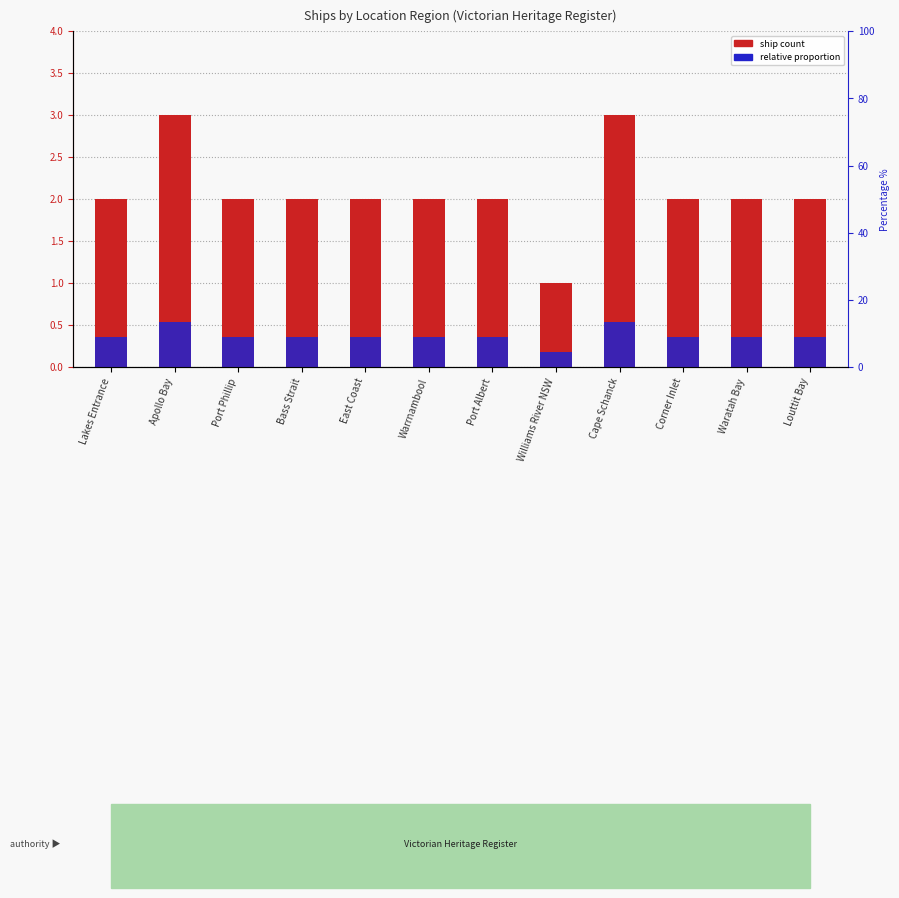

Is the value of relative proportion at Corner Inlet greater than the value of ship count at Port Phillip?

No